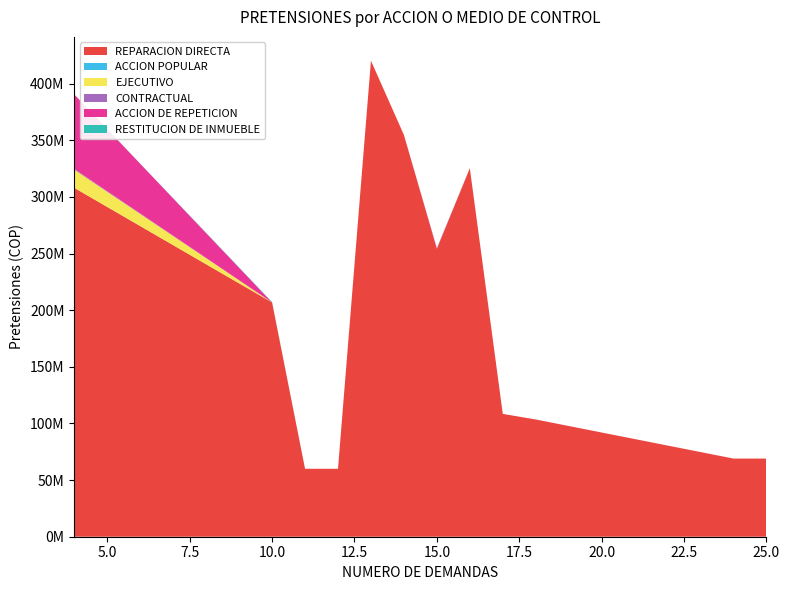

Reading right to left, what are all the values shown in this chart?

REPARACION DIRECTA: 25=69000000	24=69000000	18=103514500	17=108455250	16=325357520	15=254203800	14=354727500	13=420282714	12=60000000	11=60000000	10=206836500	4=308000000
ACCION POPULAR: 25=0	24=0	18=0	17=0	16=0	15=0	14=0	13=0	12=0	11=0	10=0	4=0
EJECUTIVO: 25=0	24=0	18=0	17=0	16=0	15=0	14=0	13=0	12=0	11=0	10=0	4=16000000
CONTRACTUAL: 25=0	24=0	18=0	17=0	16=0	15=660195	14=0	13=0	12=0	11=0	10=0	4=660195
ACCION DE REPETICION: 25=0	24=0	18=0	17=0	16=0	15=0	14=0	13=0	12=0	11=0	10=0	4=65798631
RESTITUCION DE INMUEBLE: 25=0	24=0	18=0	17=0	16=0	15=0	14=0	13=0	12=0	11=0	10=380350	4=0